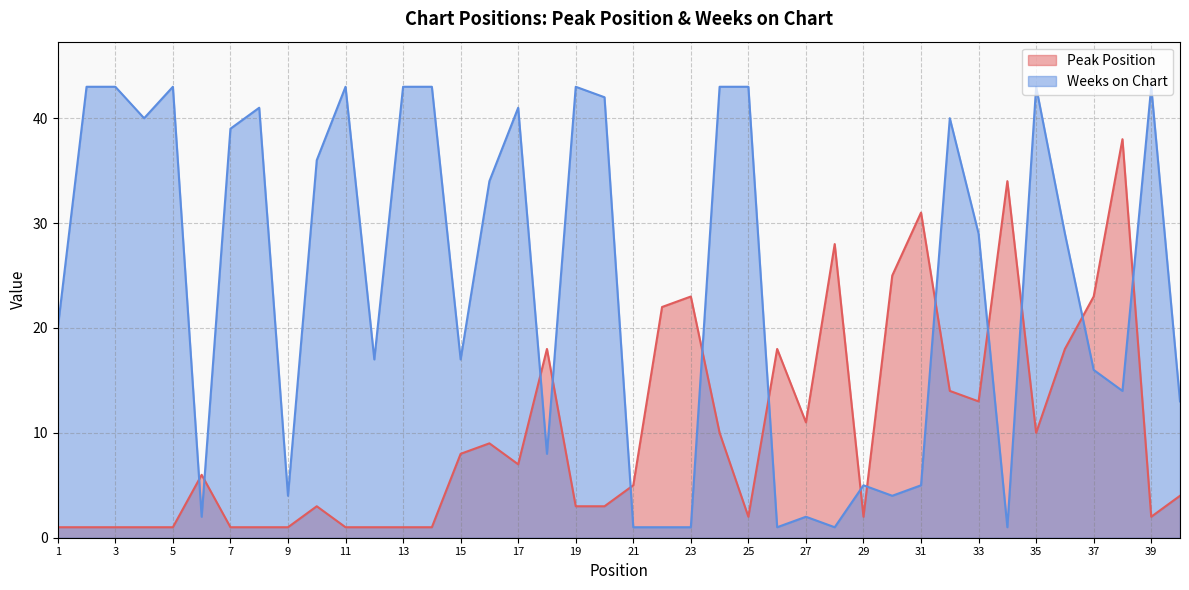

Where does the Weeks on Chart series first go above 29?

2